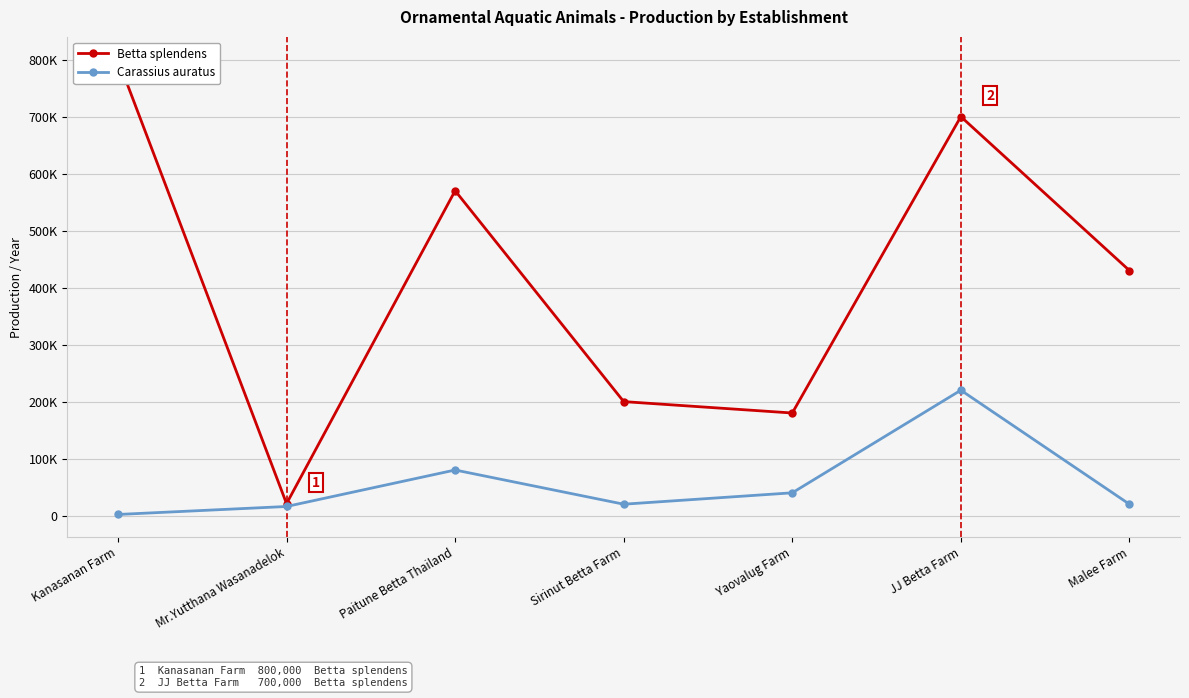

True or false: Betta splendens and Carassius auratus intersect in this chart.

False